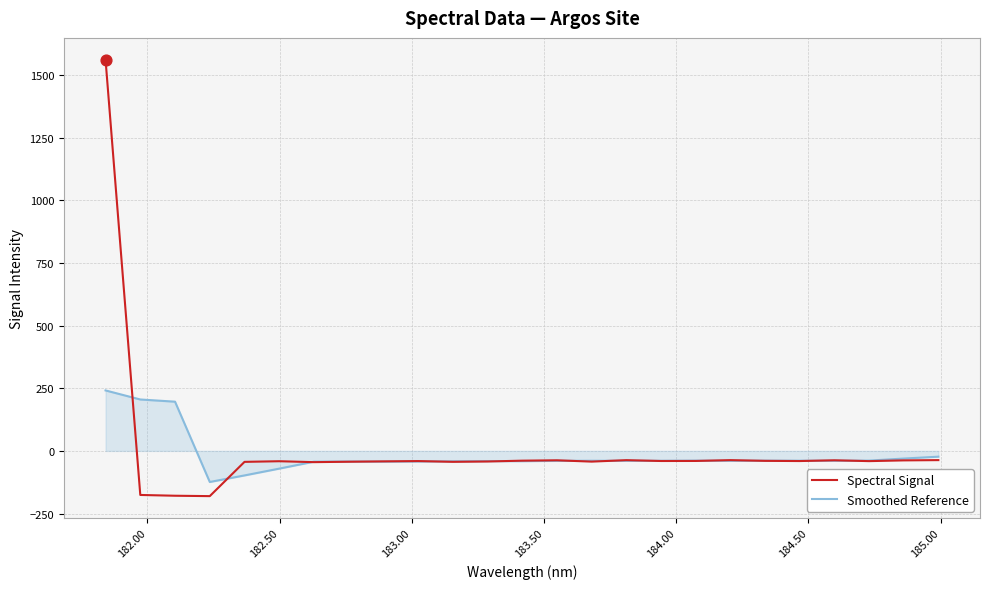

What is the minimum value shown in the chart?

-180.6